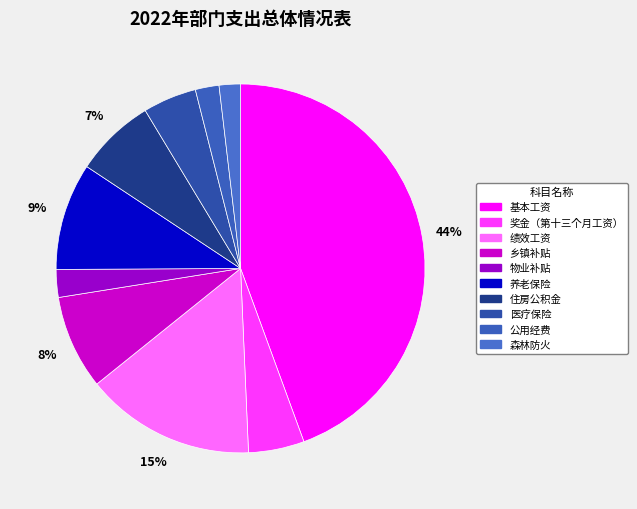

Count the number of slices in the pie.

10